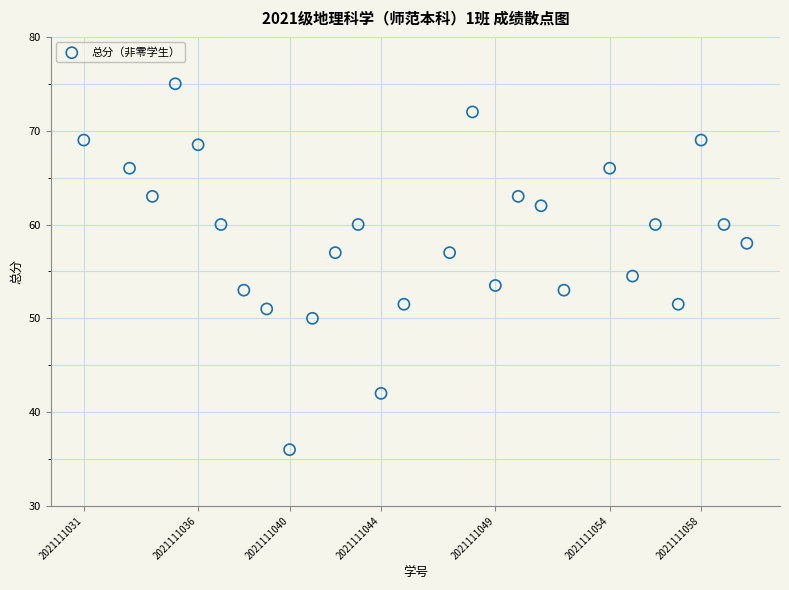

What is the range of X values (max minus min)?

29.0